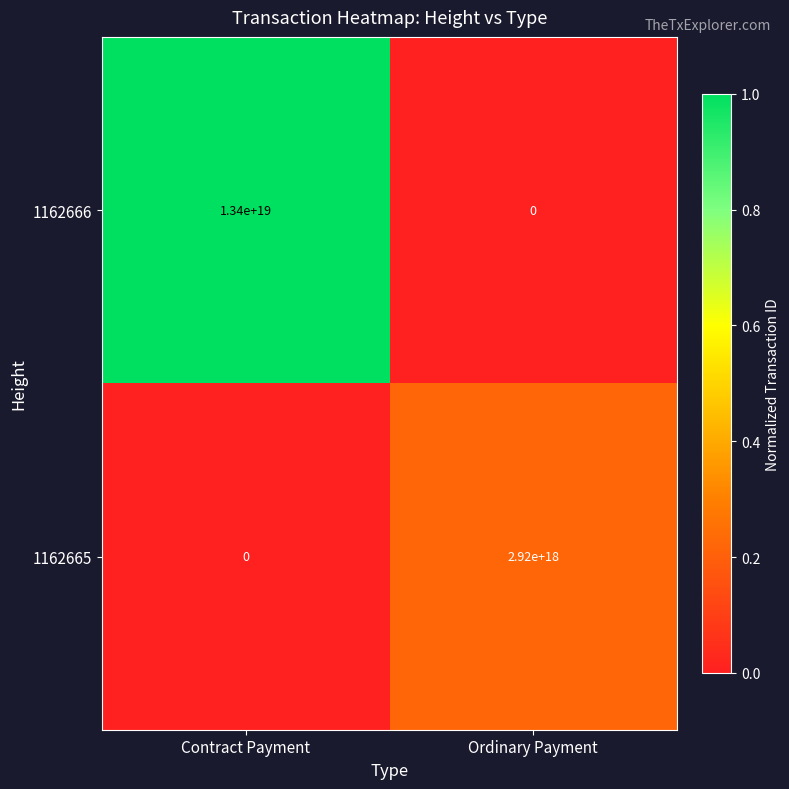

The value of 1162665 at Ordinary Payment is 869182735734388480. True or false?

False